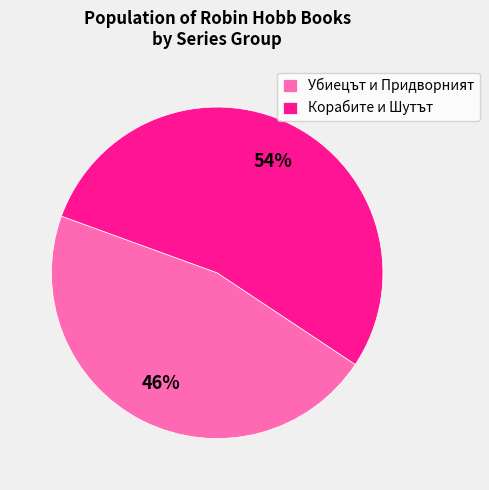

Which slice is the smallest?

Убиецът и Придворният